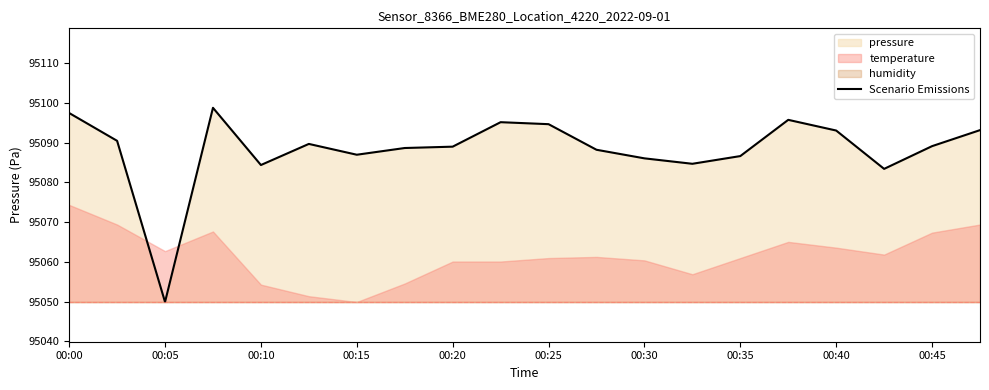

What is the greatest value displayed?

95098.8